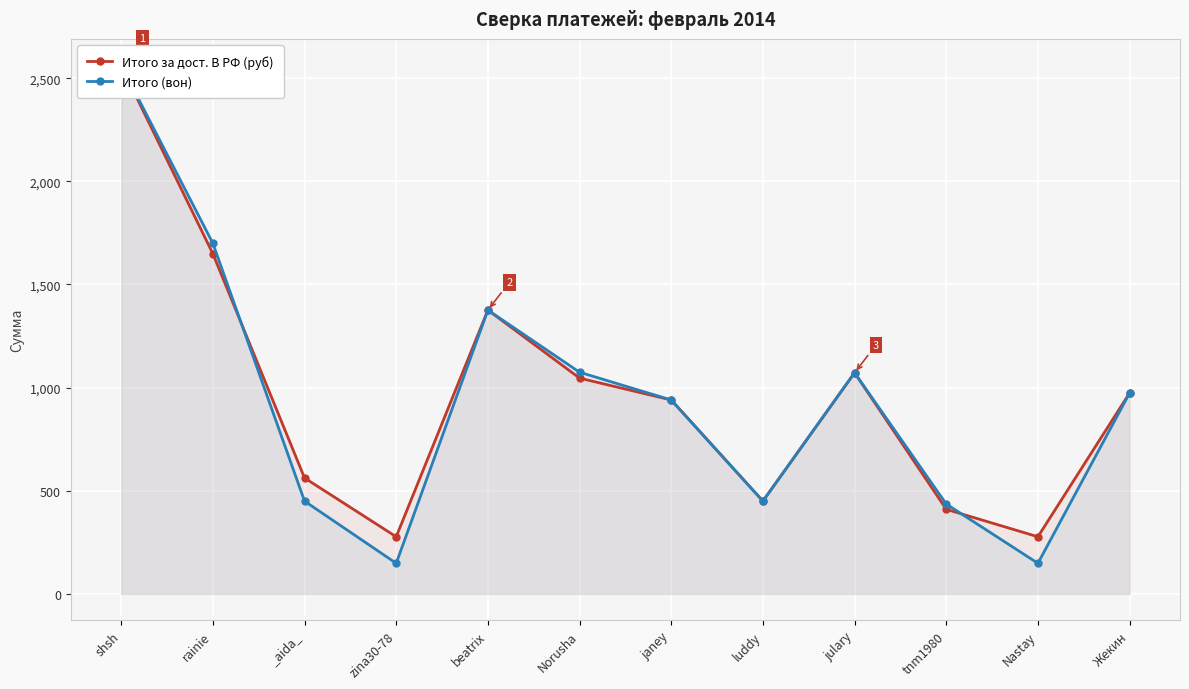

How many data points in Итого (вон) are above 973?

6